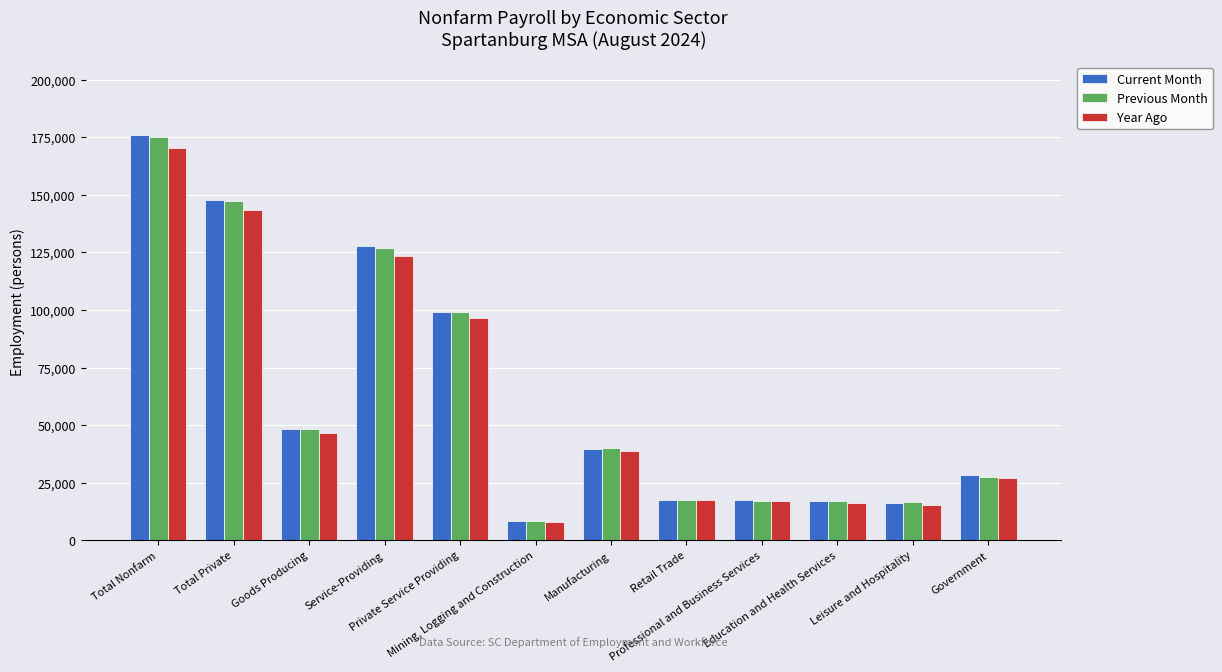

Read the Year Ago value at Government, to the nearest 100.

27000